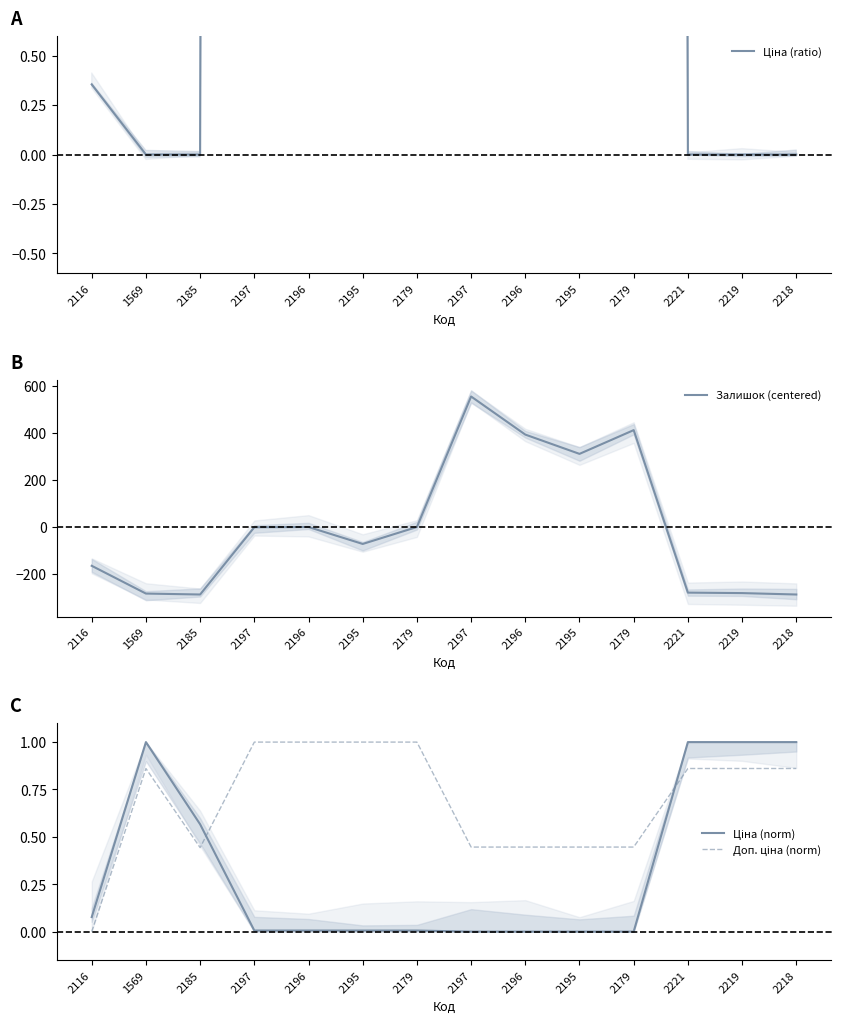

What is the label of the 10th point from the left?

2195